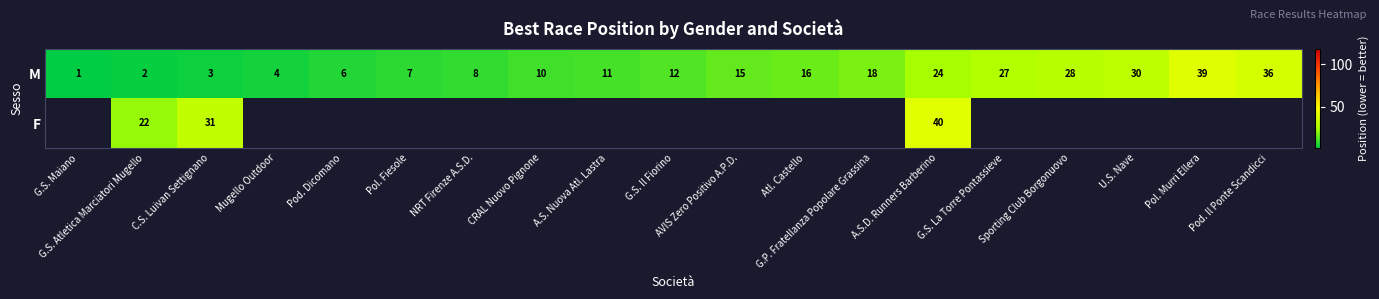

What is the difference between the M values at G.P. Fratellanza Popolare Grassina and CRAL Nuovo Pignone?

8